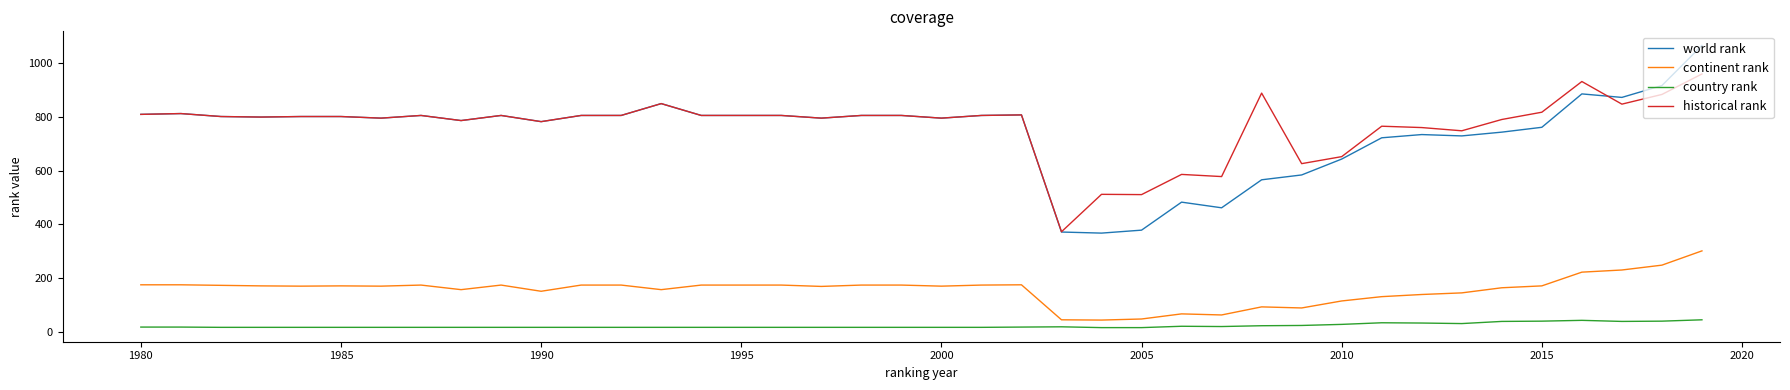

What is the maximum value shown in the chart?

1065